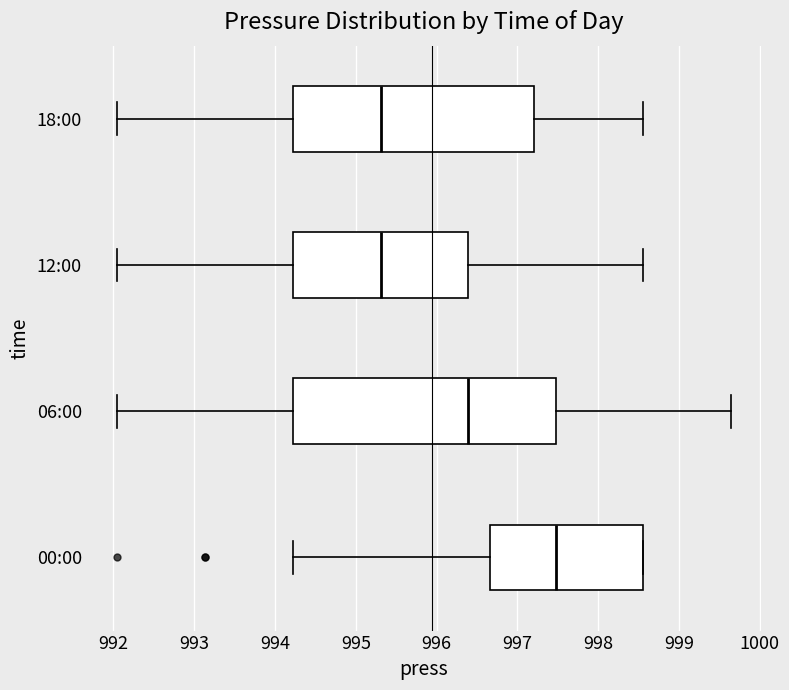

Where does the right whisker of the box for 06:00 end on the x-axis? The values are not printed on the chart, so give them approximately, as read against the axis.

999.6